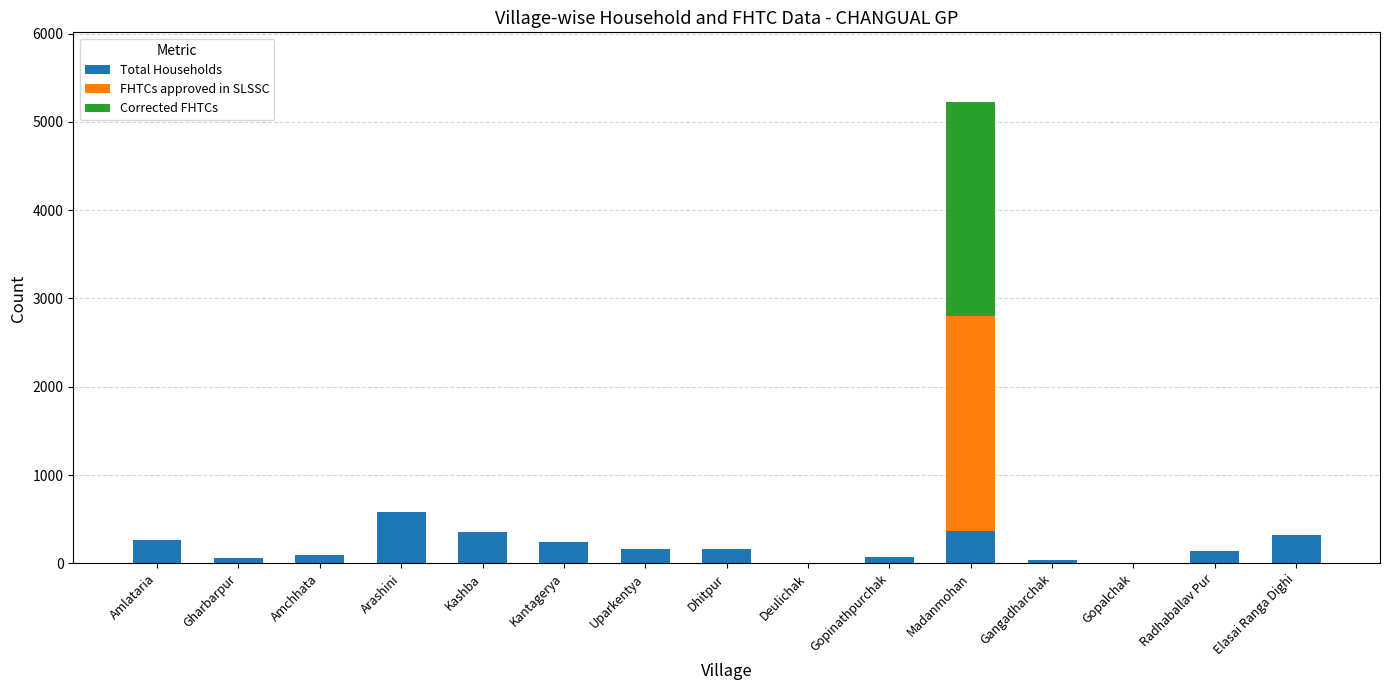

Count the number of data series in this chart.

3